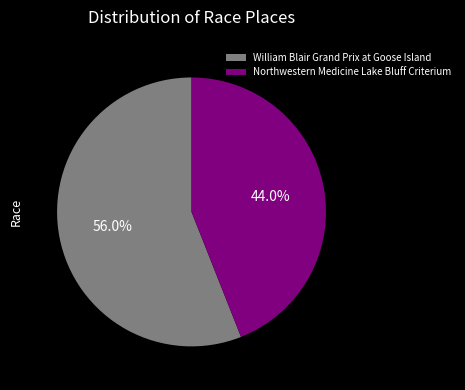

What percentage do Northwestern Medicine Lake Bluff Criterium and William Blair Grand Prix at Goose Island together represent?

100.0%